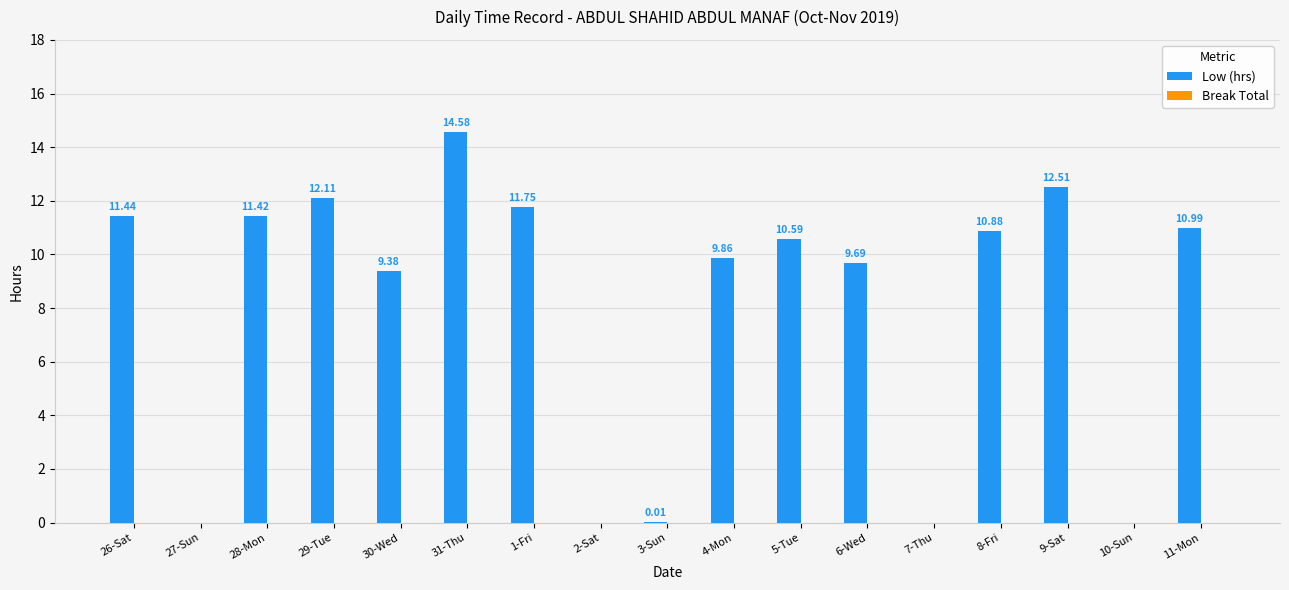

Between 29-Tue and 9-Sat, which is larger?

9-Sat